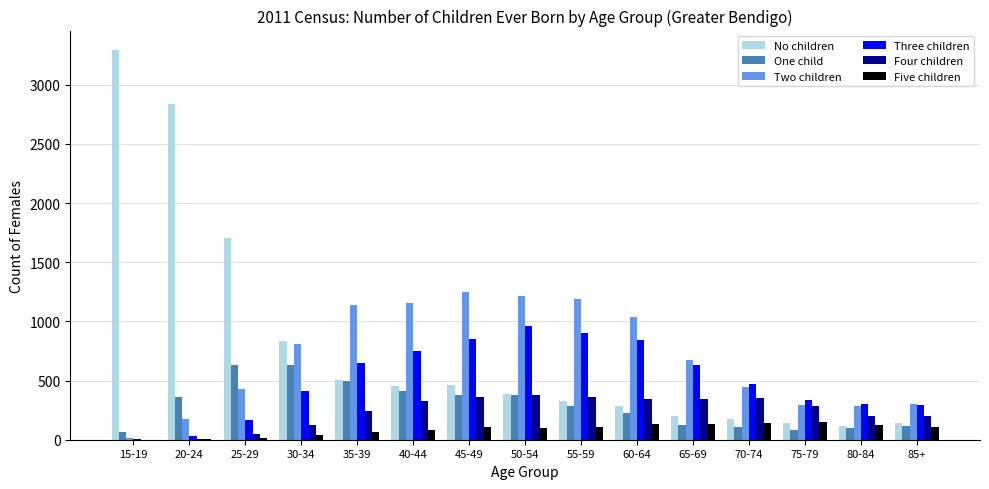

Does the chart contain stacked bars?

No